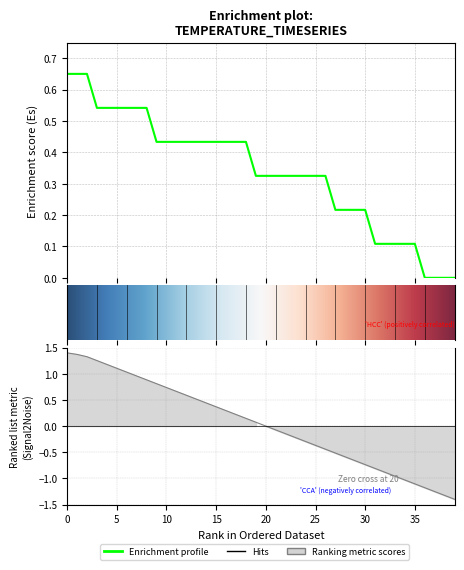

The Ranking metric scores series shows -1.3 at 37. True or false?

True